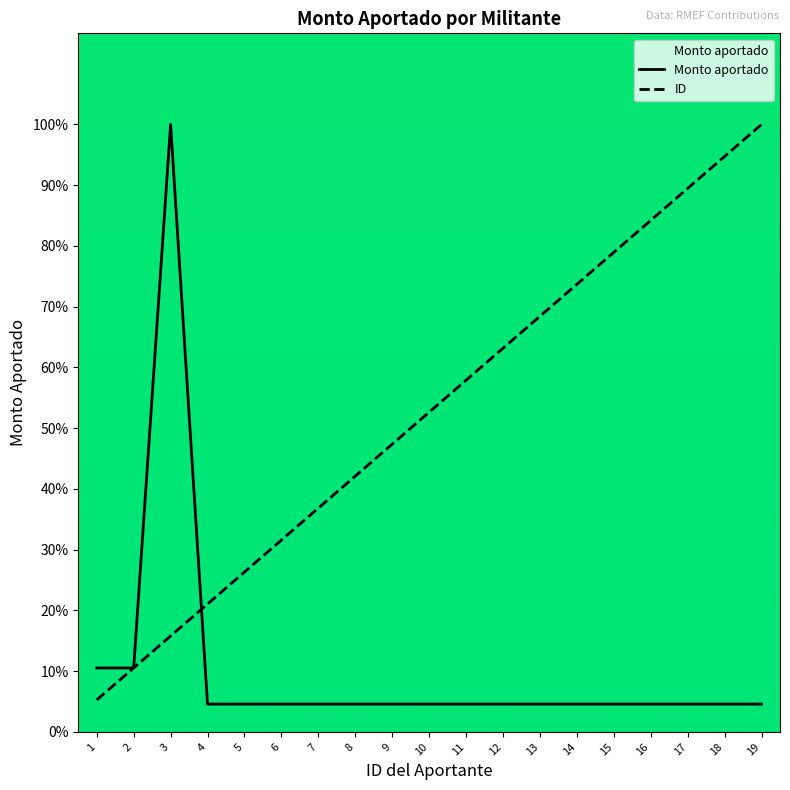

What is the maximum value for Monto aportado?

100.0